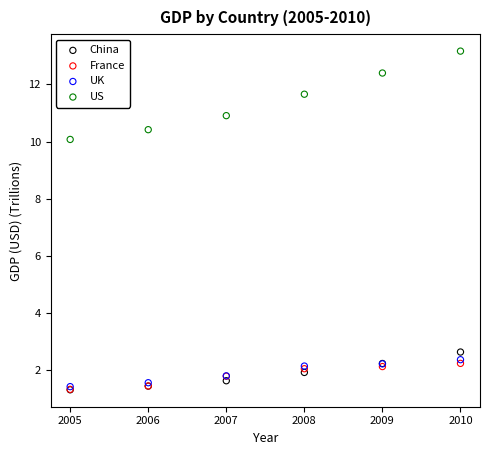

What are all the series names shown in the legend?

China, France, UK, US